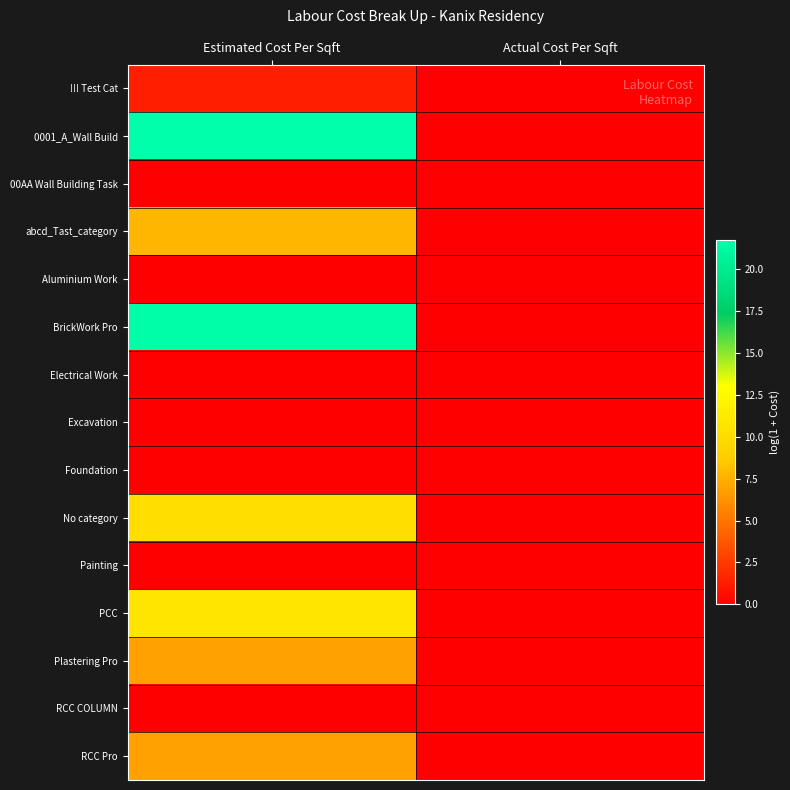

Between Estimated Cost Per Sqft and Actual Cost Per Sqft, which is larger?

Estimated Cost Per Sqft